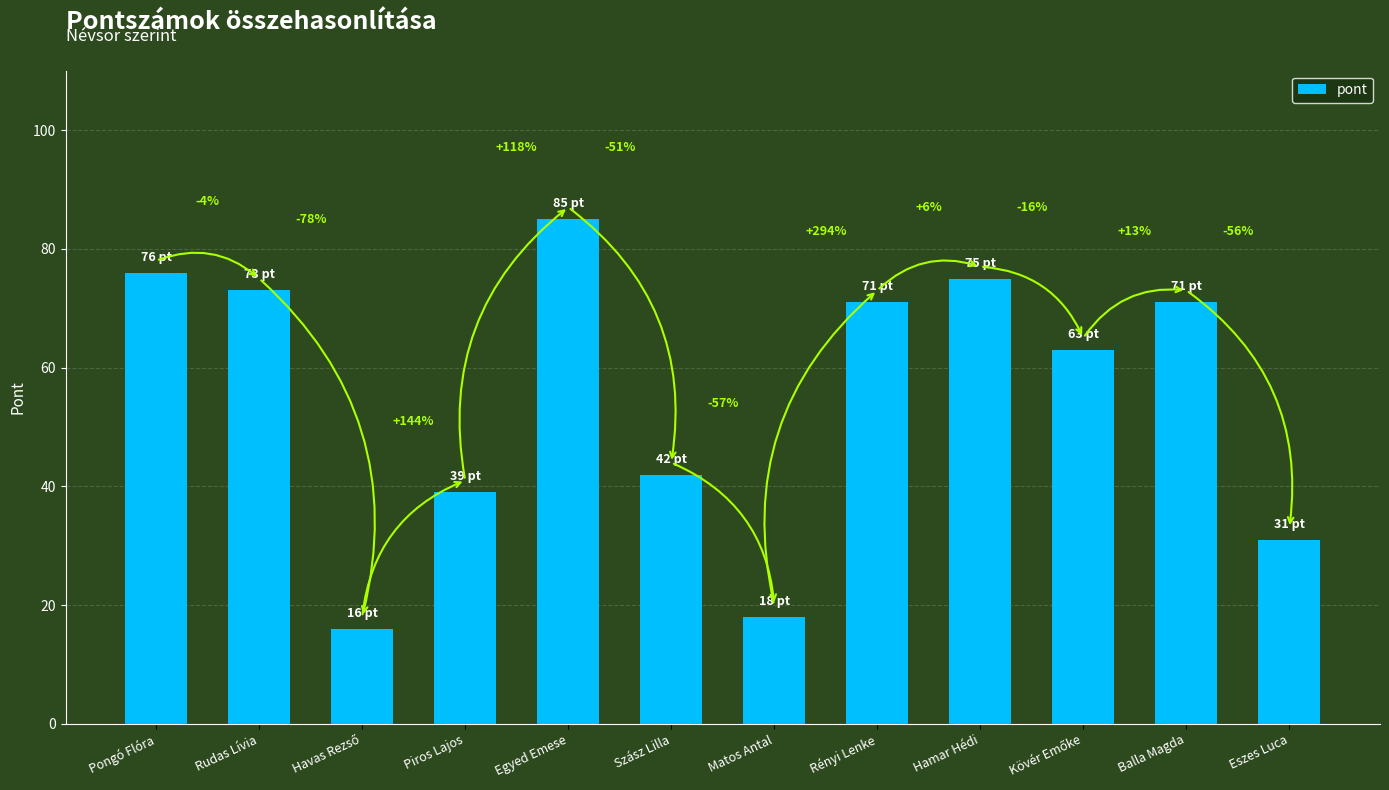

How many bars are there in total?

12